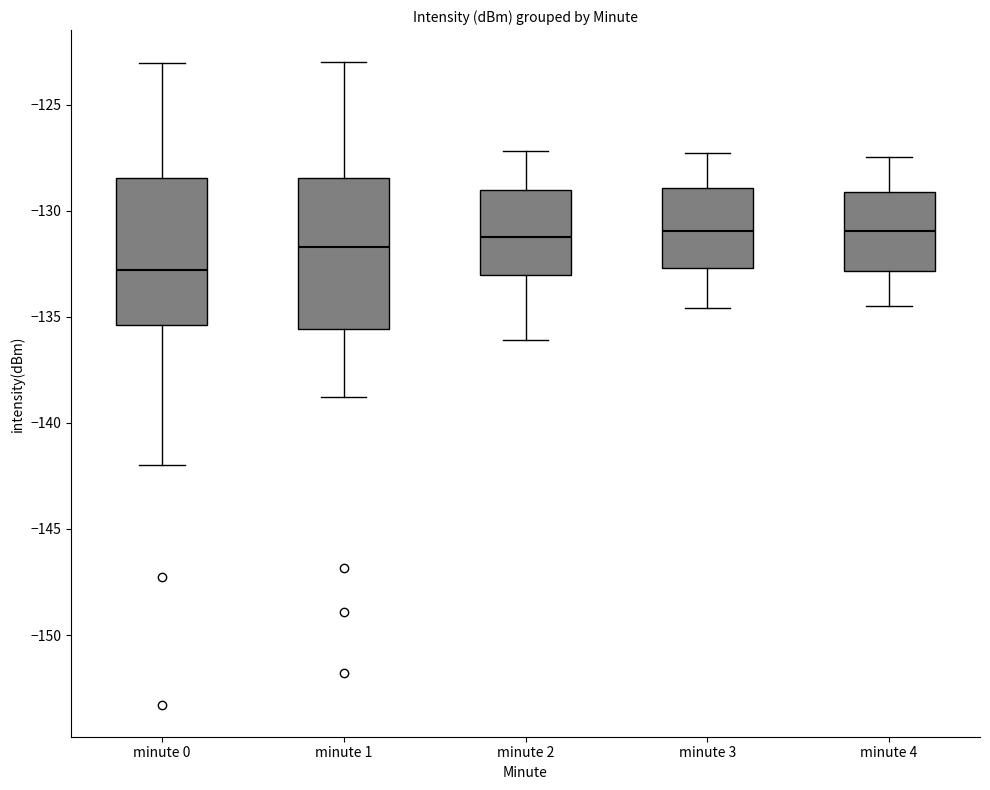

Where is the lower edge of the box for minute 3 on the y-axis? The values are not printed on the chart, so give them approximately, as read against the axis.

-132.5